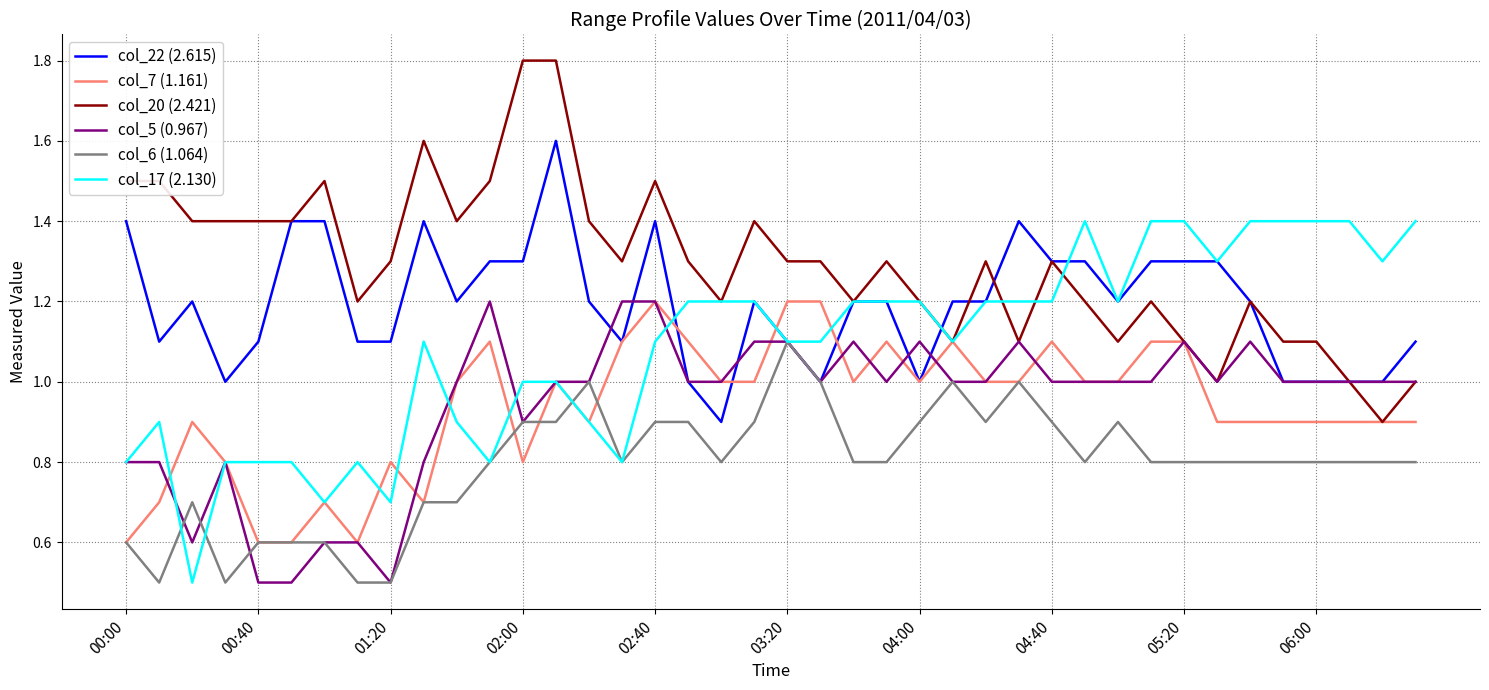

True or false: col_6 (1.064) and col_20 (2.421) intersect in this chart.

False